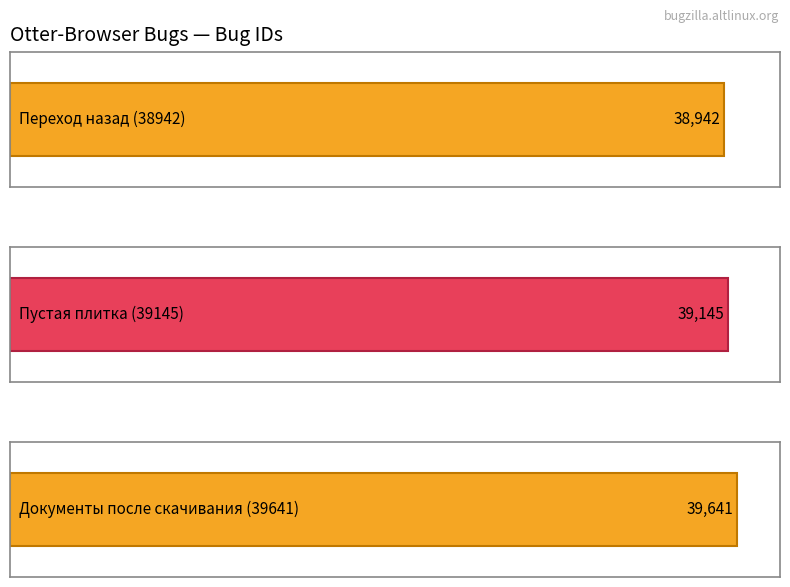

What is the ratio of the value at Переход назад (38942) to the value at Документы после скачивания (39641)?

1.0